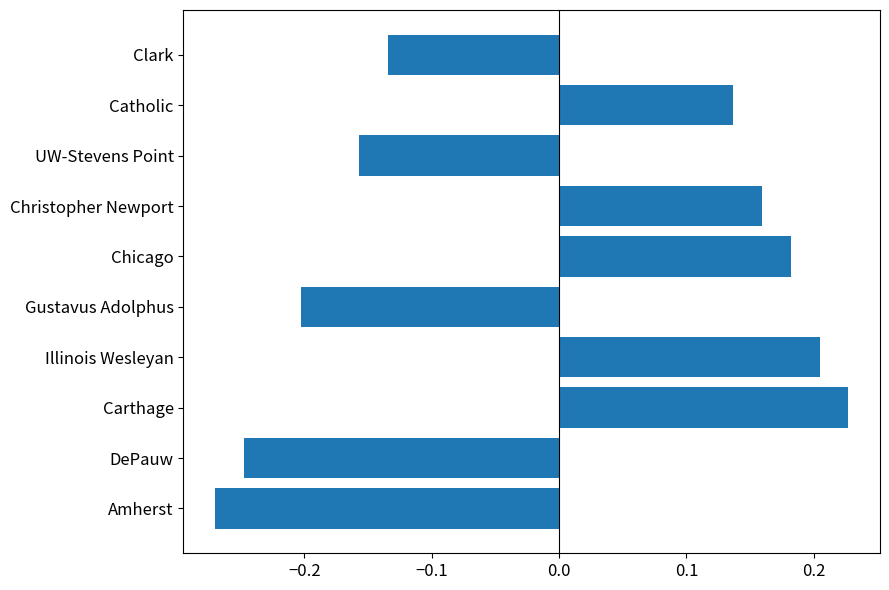

List the labels in order of value, largest first.

Carthage, Illinois Wesleyan, Chicago, Christopher Newport, Catholic, Clark, UW-Stevens Point, Gustavus Adolphus, DePauw, Amherst